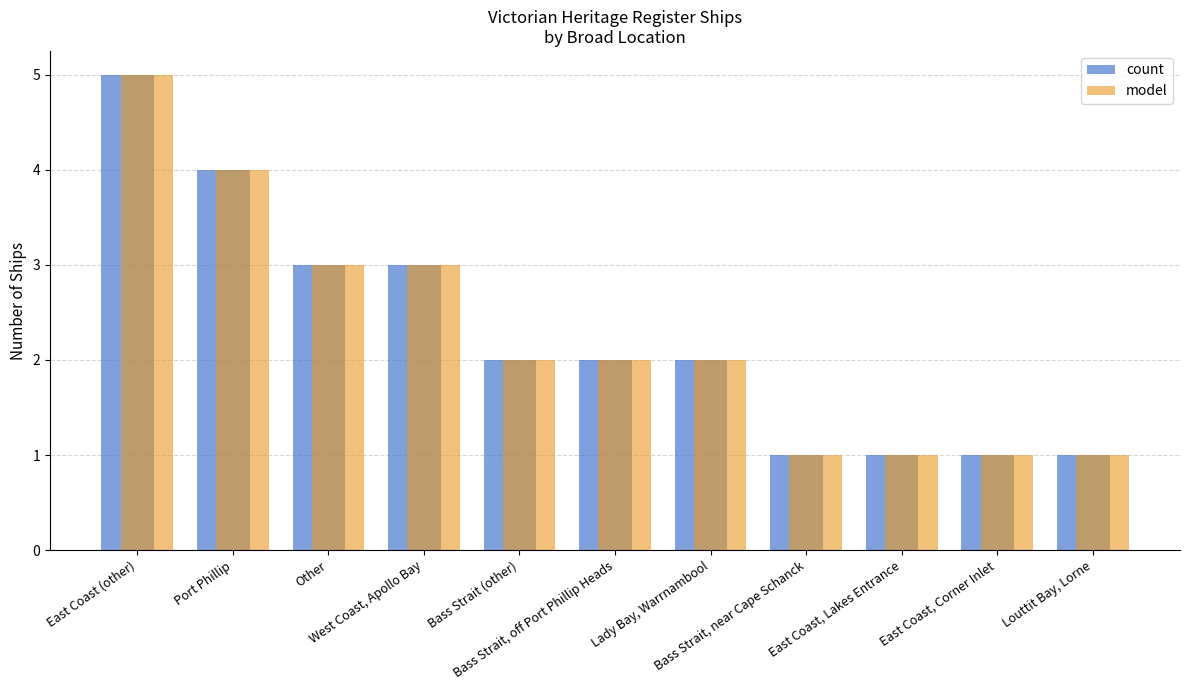

What is the maximum value shown in the chart?

5